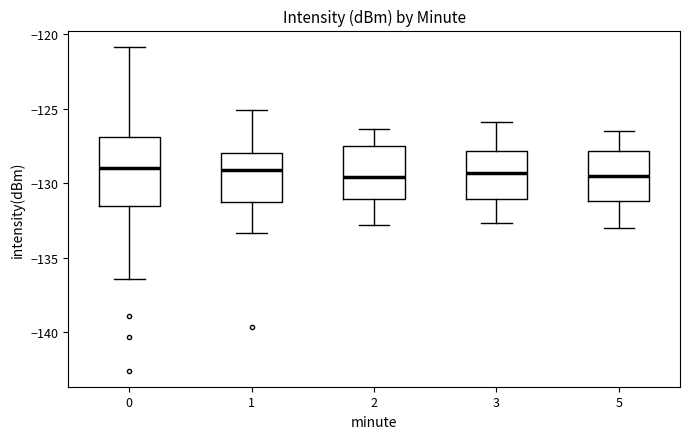

Reading left to right, transcribe this box plot: for each box, give where its median line is, the range the box spans, and where its two whiskers end, as read against the y-axis. The values are not printed on the chart, so give them approximately, as read against the axis.

0: median -129.0, box -131.5 to -127.0, whiskers -136.5 to -121.0
1: median -129.0, box -131.5 to -128.0, whiskers -133.5 to -125.0
2: median -129.5, box -131.0 to -127.5, whiskers -133.0 to -126.5
3: median -129.5, box -131.0 to -128.0, whiskers -132.5 to -126.0
5: median -129.5, box -131.0 to -128.0, whiskers -133.0 to -126.5